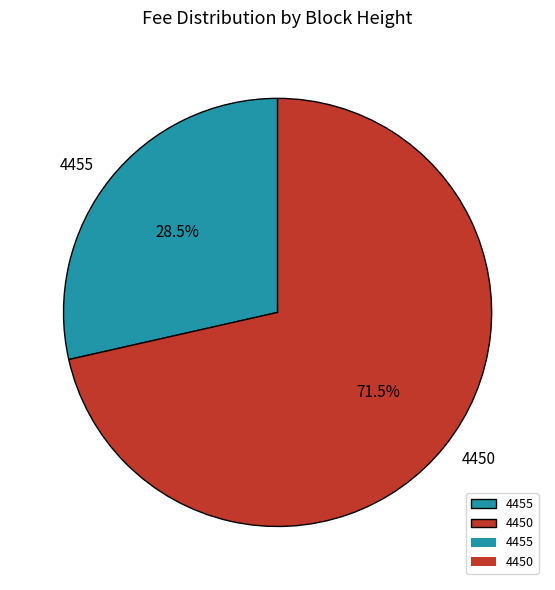

To the nearest percent, what is the average slice percentage?

50%